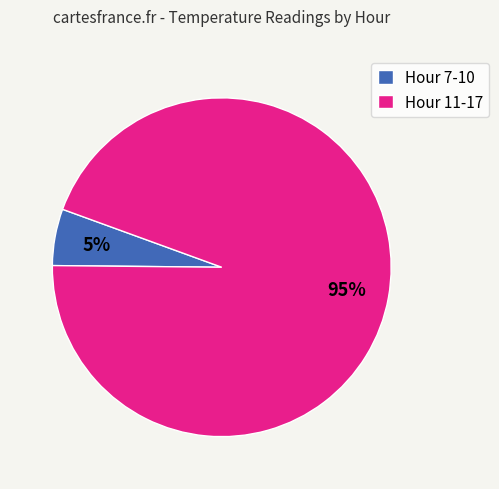

Is it true that Hour 11-17 is 95% of the pie?

True